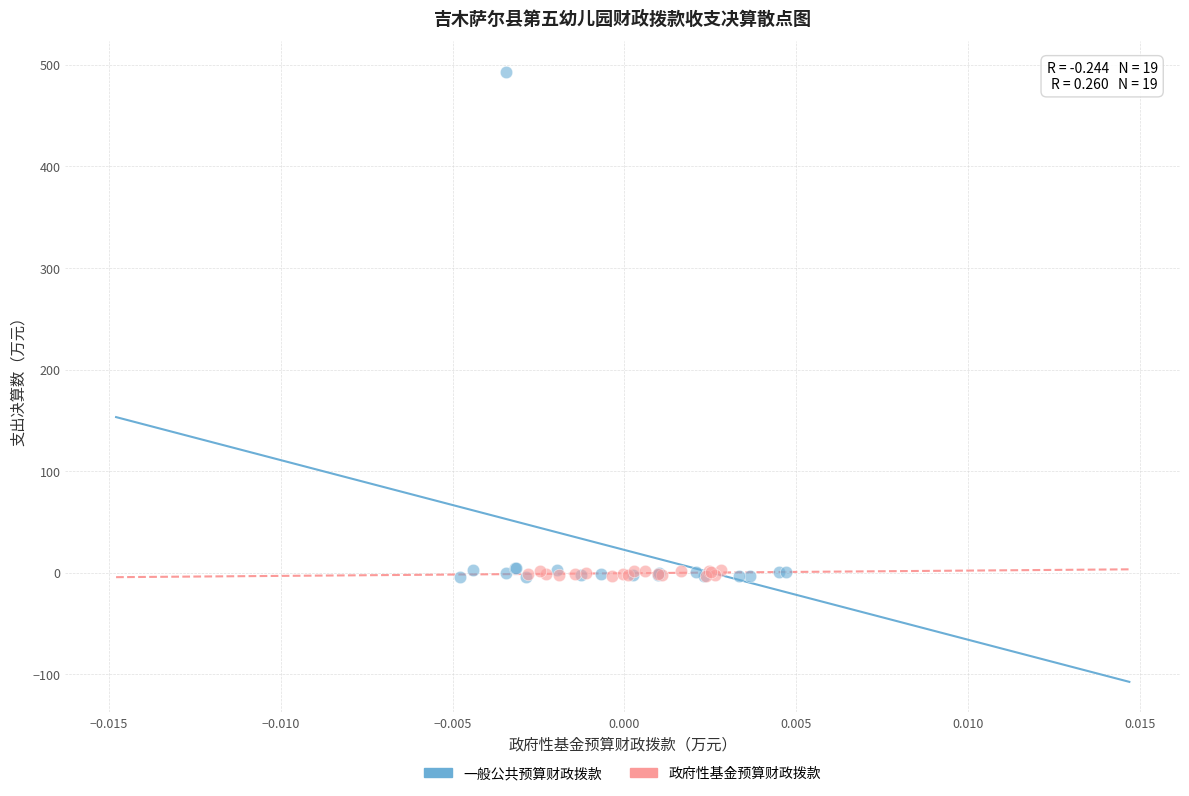

Which series has the widest spread of Y values?

一般公共预算财政拨款